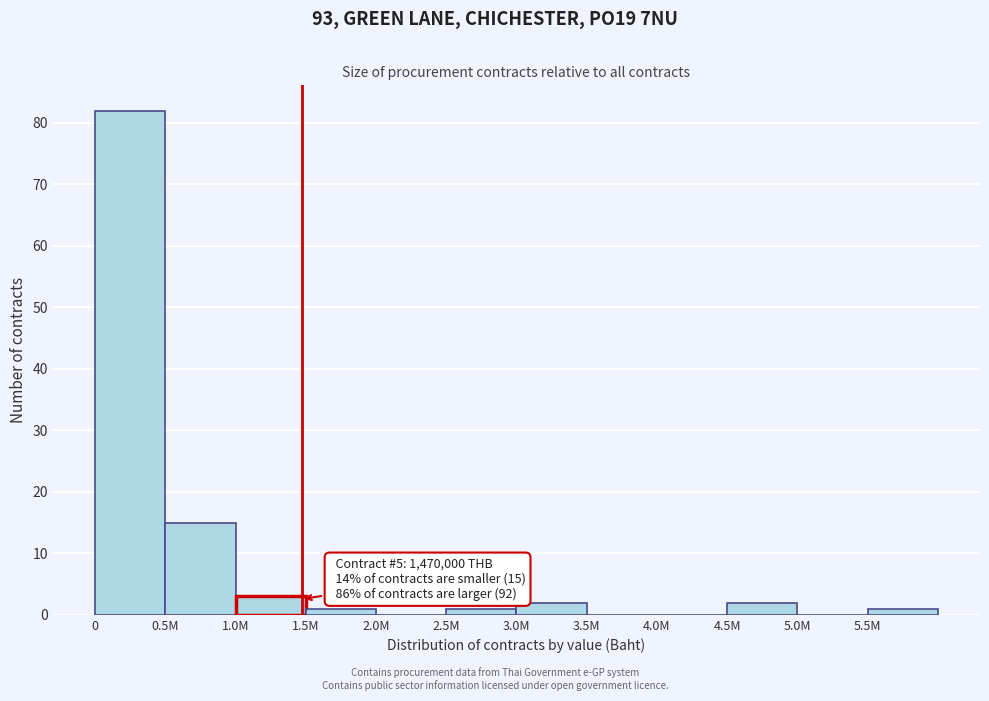

Reading left to right, list all the values displayed in this chart.

0=82	0.5M=15	1.0M=3	1.5M=1	2.0M=0	2.5M=1	3.0M=2	3.5M=0	4.0M=0	4.5M=2	5.0M=0	5.5M=1